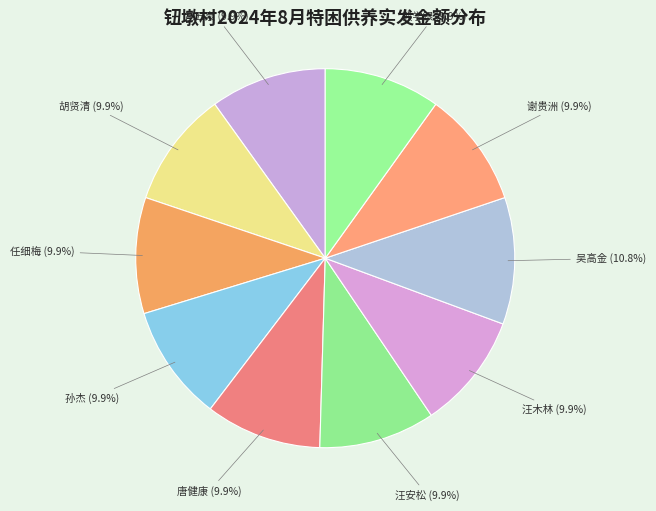

How many slices are in this pie chart?

10